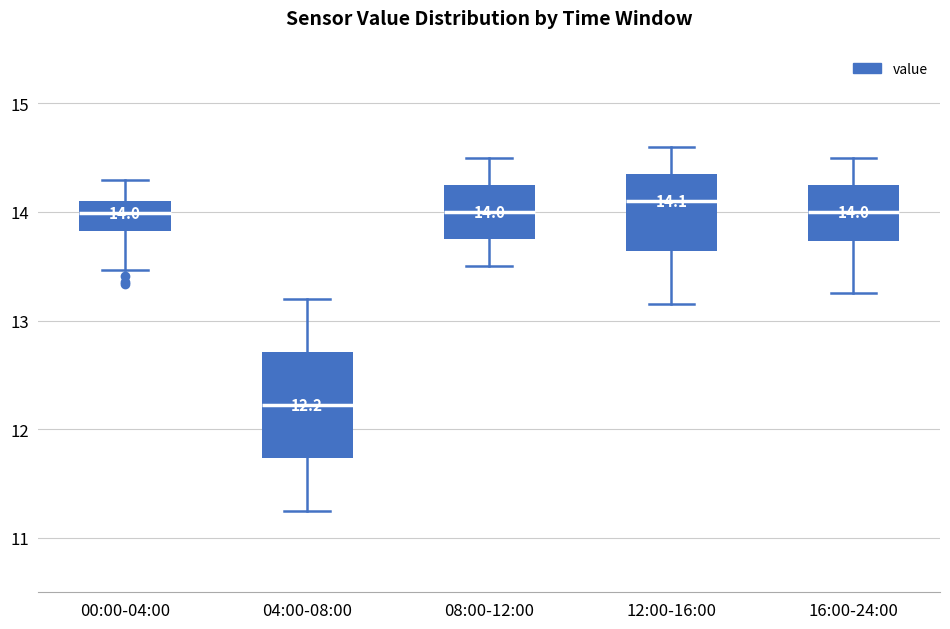

Which box is the tallest, from its lower edge to its upper edge?

04:00-08:00